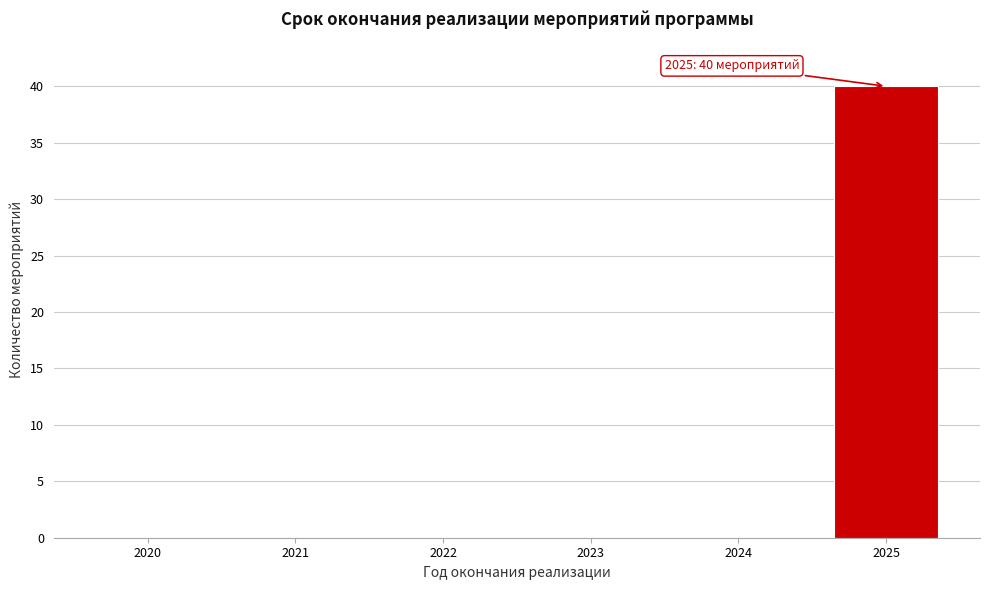

Reading left to right, transcribe all the data shown in this chart.

2020=0	2021=0	2022=0	2023=0	2024=0	2025=40